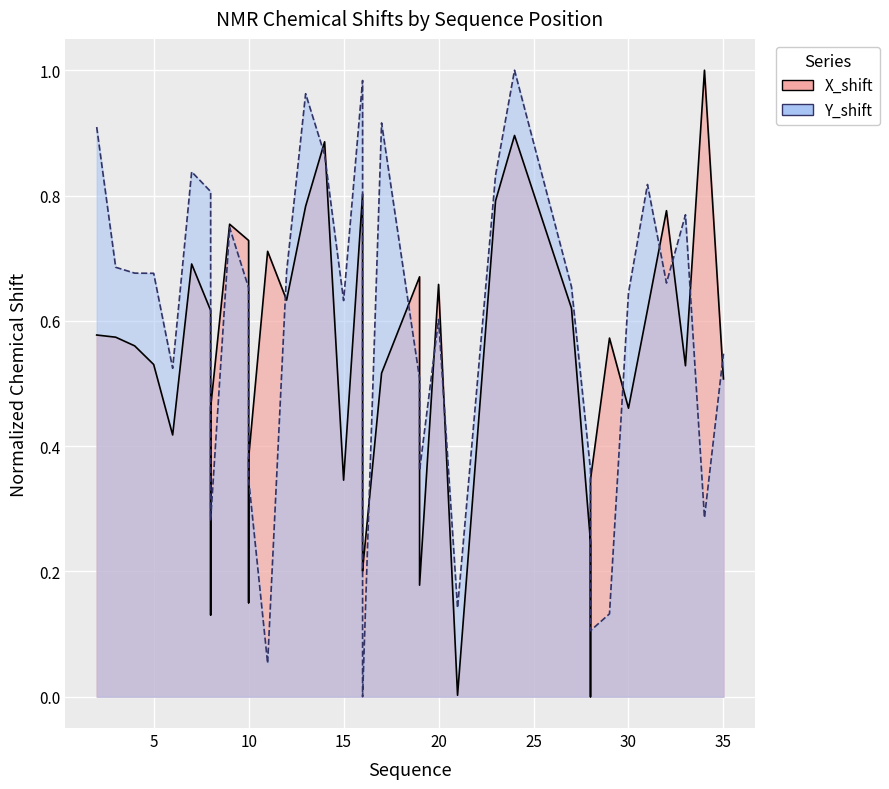

How many distinct data groups are displayed?

2